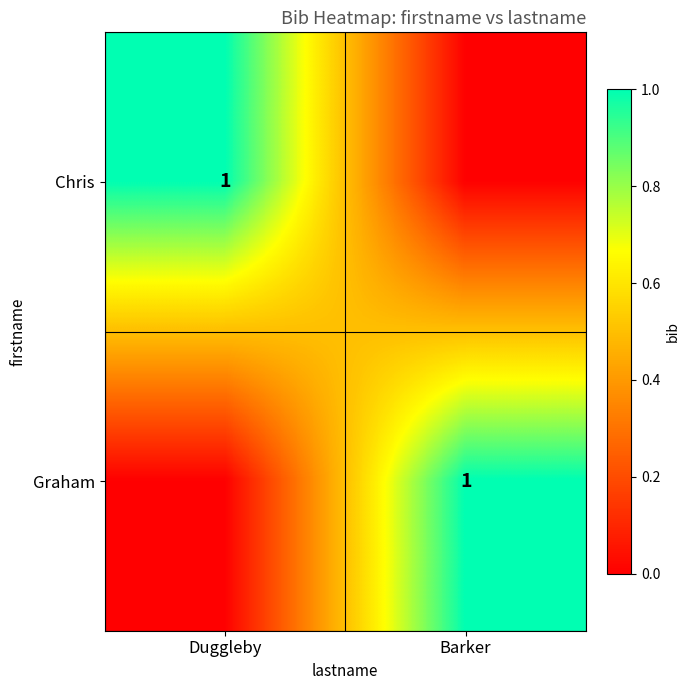

The Chris series shows 2 at Duggleby. True or false?

False